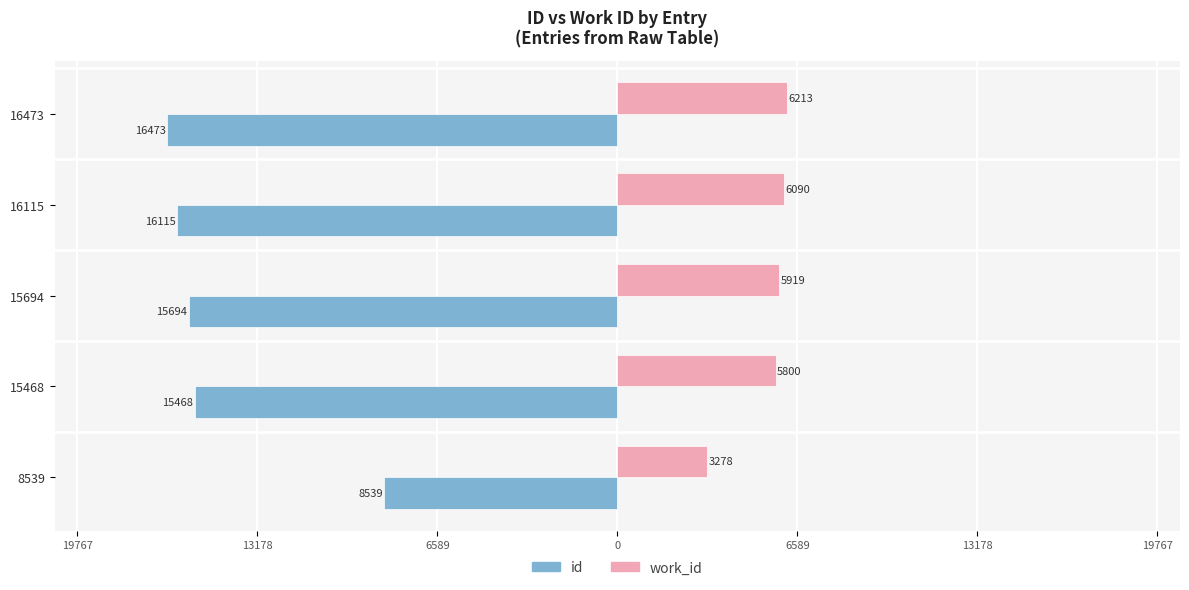

What are all the series names shown in the legend?

id, work_id